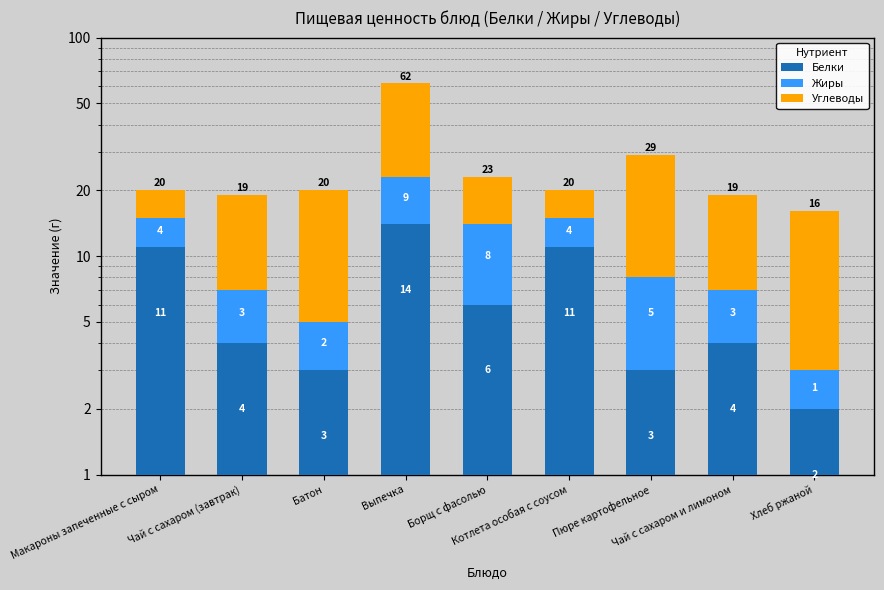

Reading right to left, list all the values displayed in this chart.

Белки: 2	4	3	11	6	14	3	4	11
Жиры: 1	3	5	4	8	9	2	3	4
Углеводы: 13	12	21	5	9	39	15	12	5